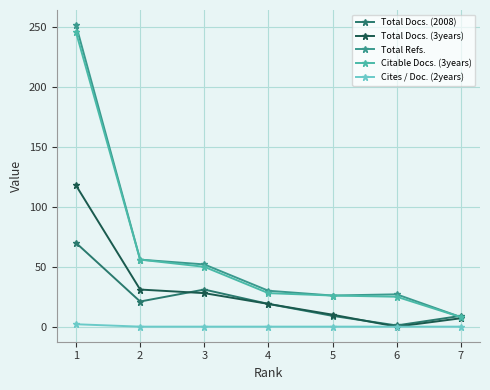

Count the Cites / Doc. (2years) values in the range 0 to 1.

6